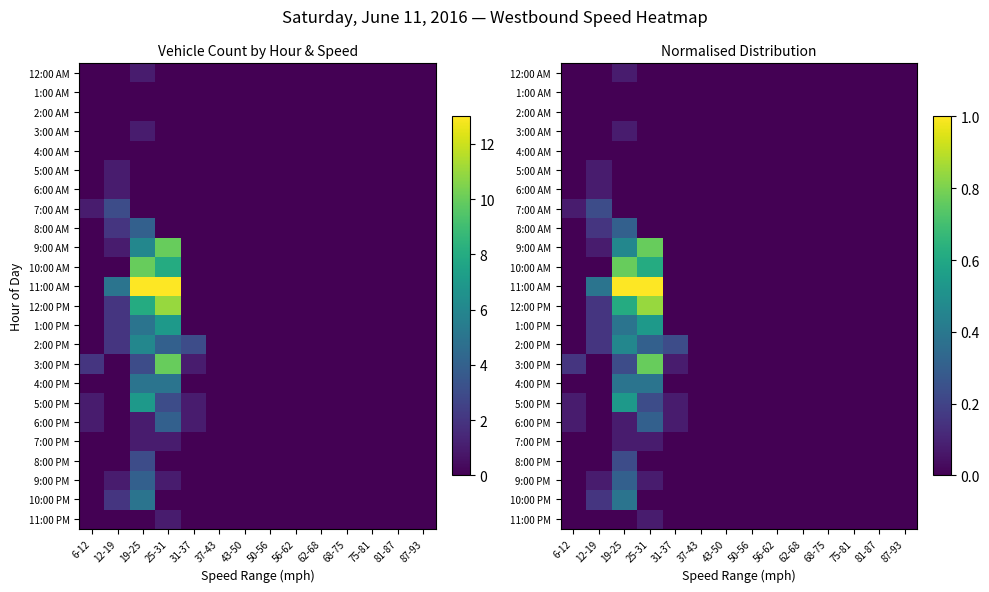

Is the value of 7:00 PM at 6-12 greater than the value of 8:00 PM at 43-50?

No